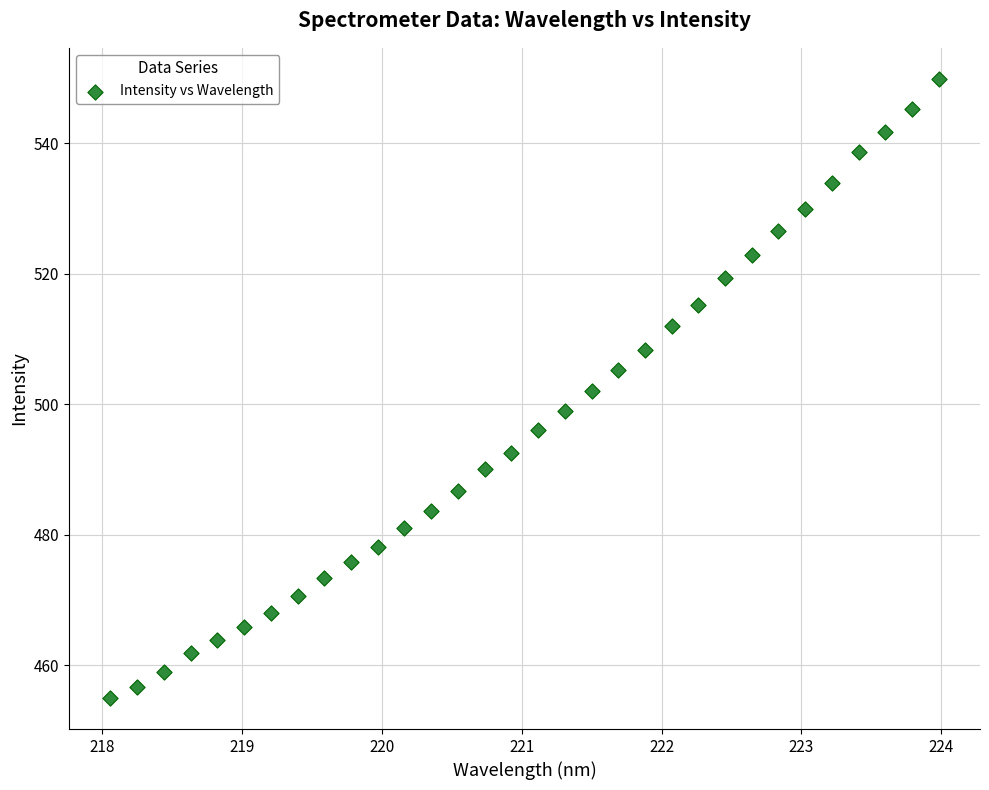

What is the range of Y values (max minus min)?

94.9